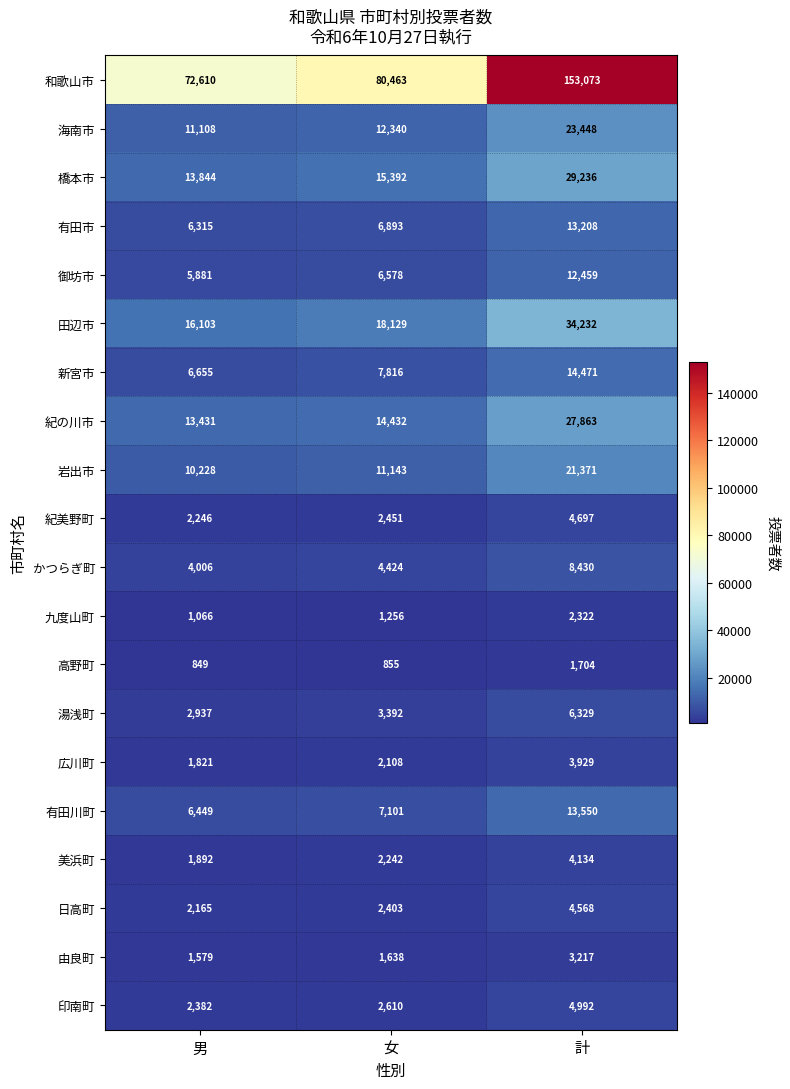

What is the difference between the highest and lowest values at 女?

79608